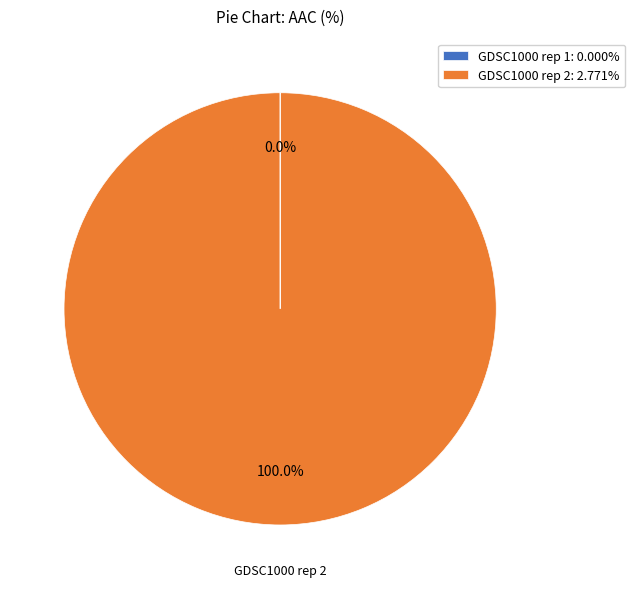

To the nearest percent, what is the average slice percentage?

50%